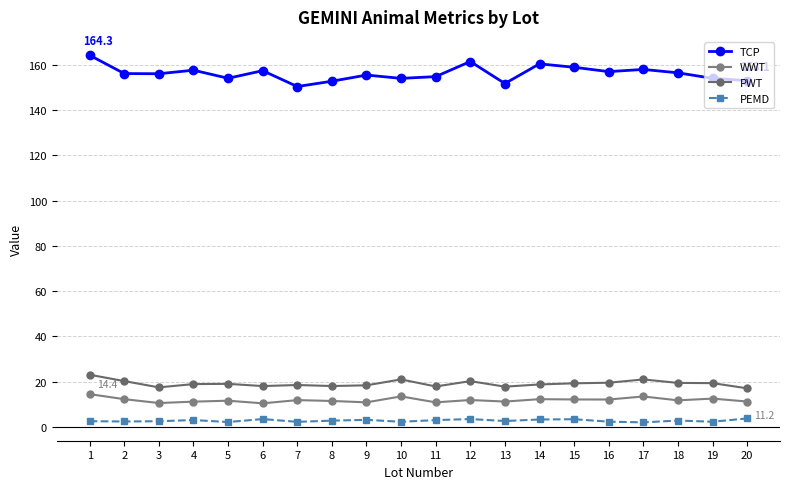

Rank the series at 7 from highest to lowest value.

TCP, PWT, WWT, PEMD